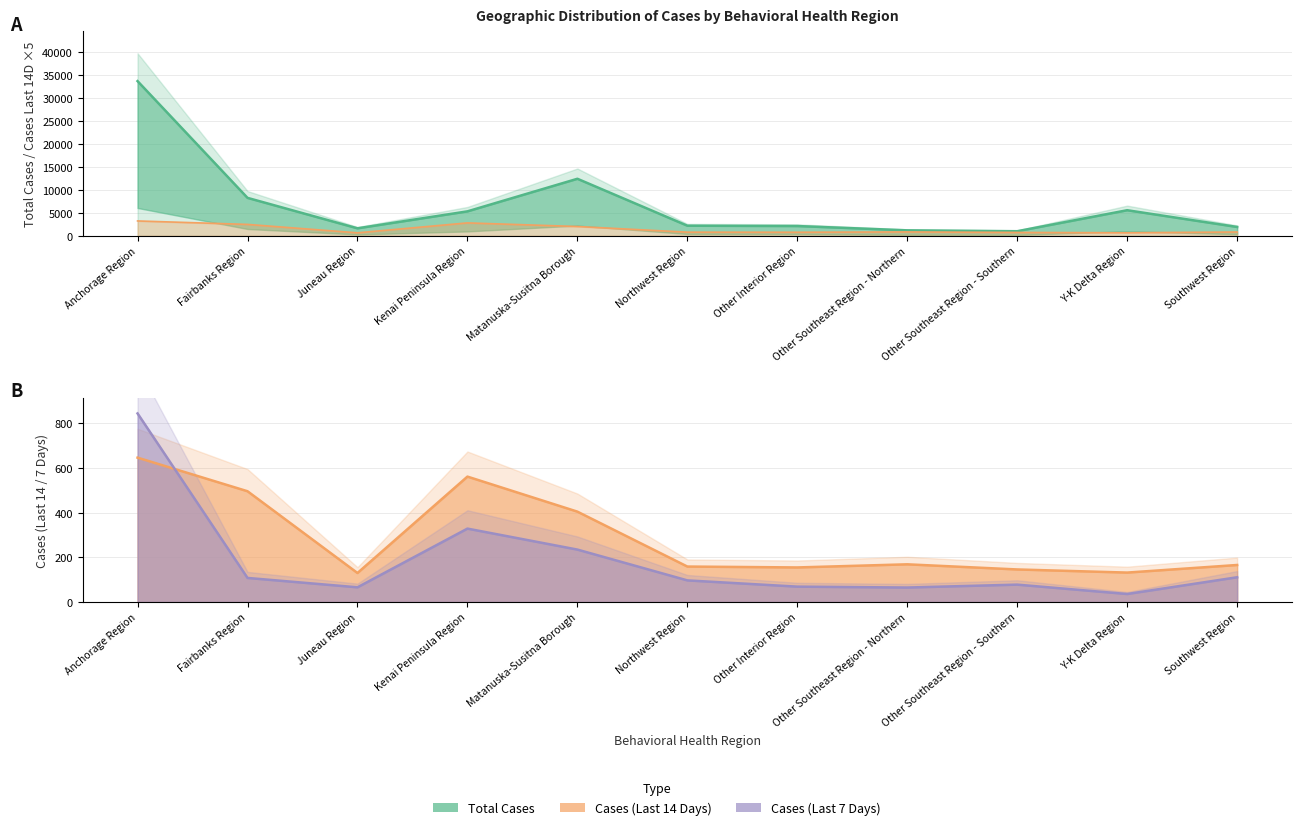

What are all the series names shown in the legend?

Total Cases, Cases (Last 14 Days), Cases (Last 7 Days)